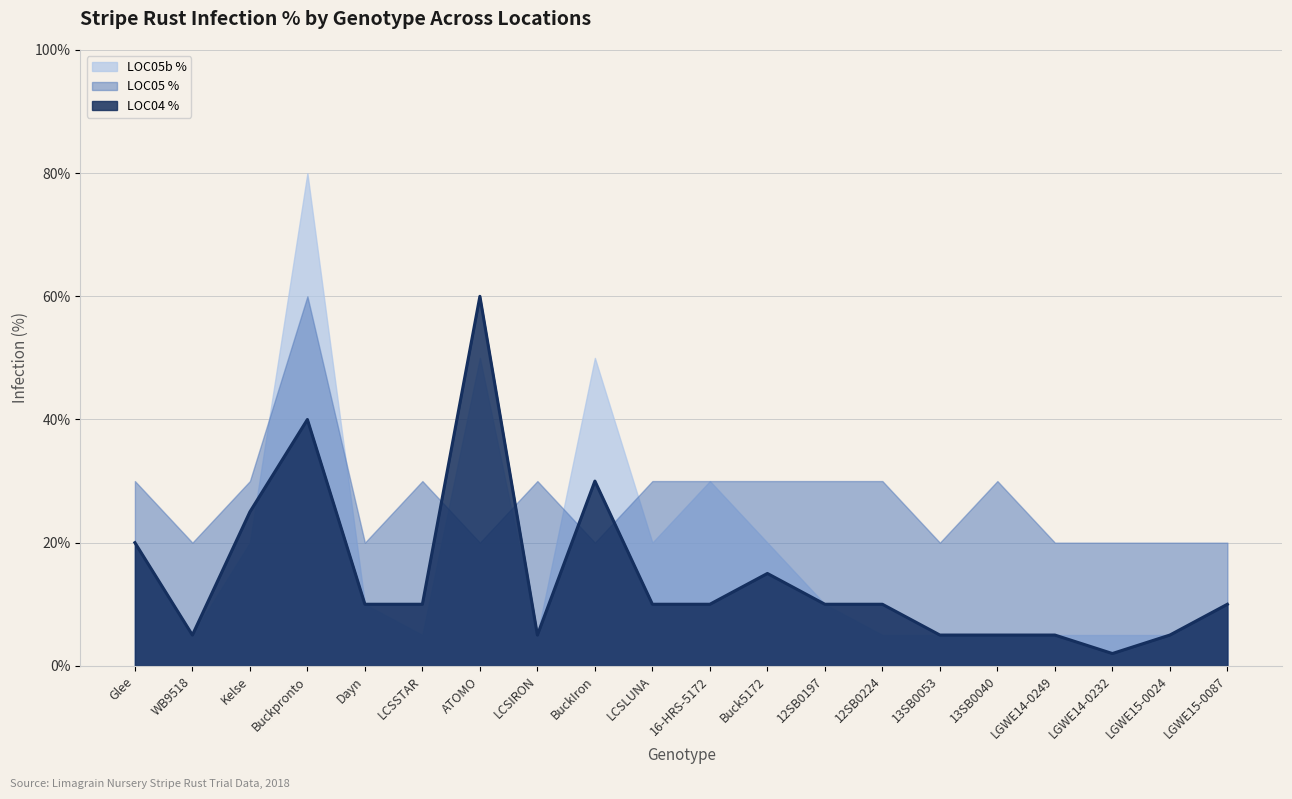

What is the difference between the highest and lowest values at 13SB0053?

15